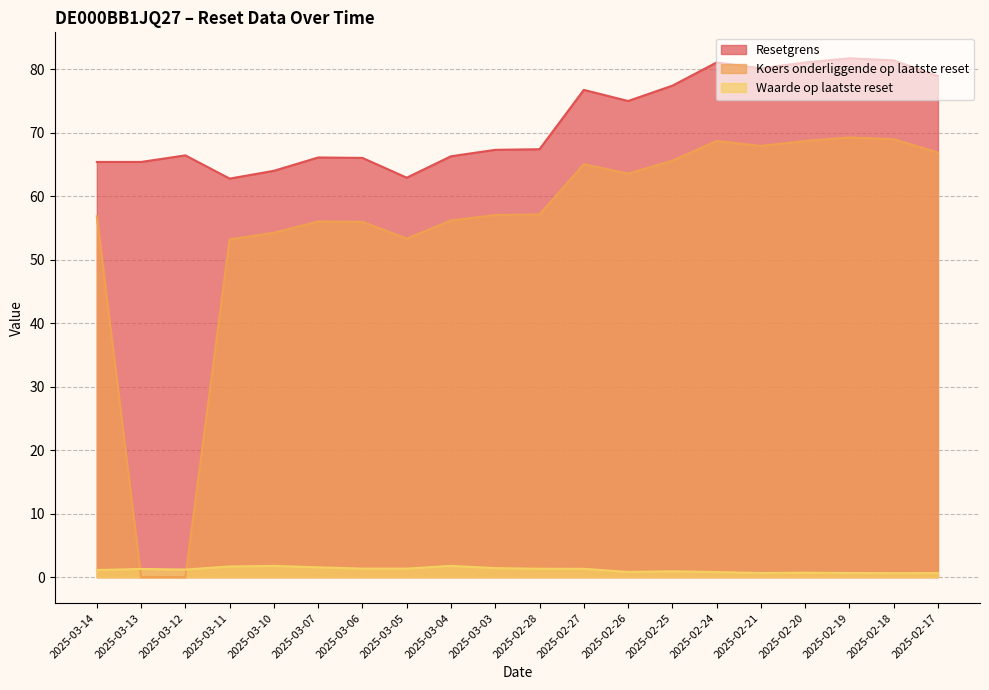

Is it true that Waarde op laatste reset equals 0.5 at 2025-03-04?

False